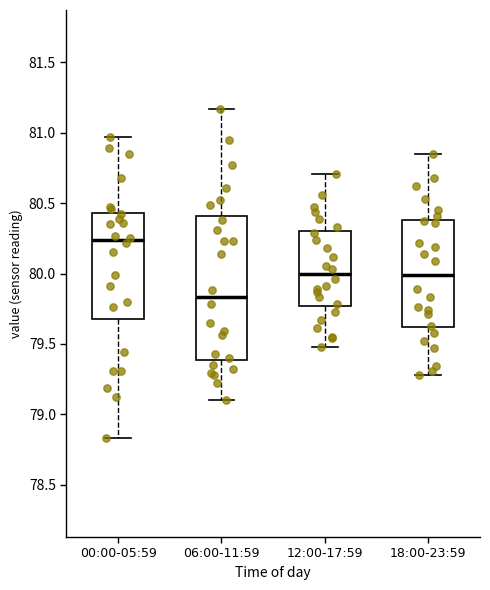

Which box has the lowest median line?

06:00-11:59